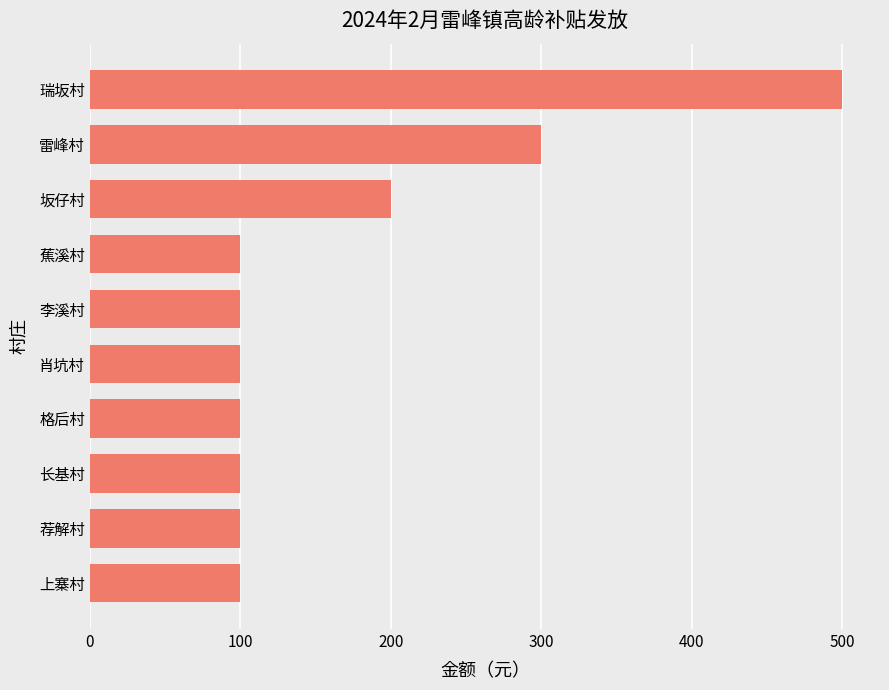

Approximately how many times larger is the value at 坂仔村 compared to 瑞坂村?

0.4